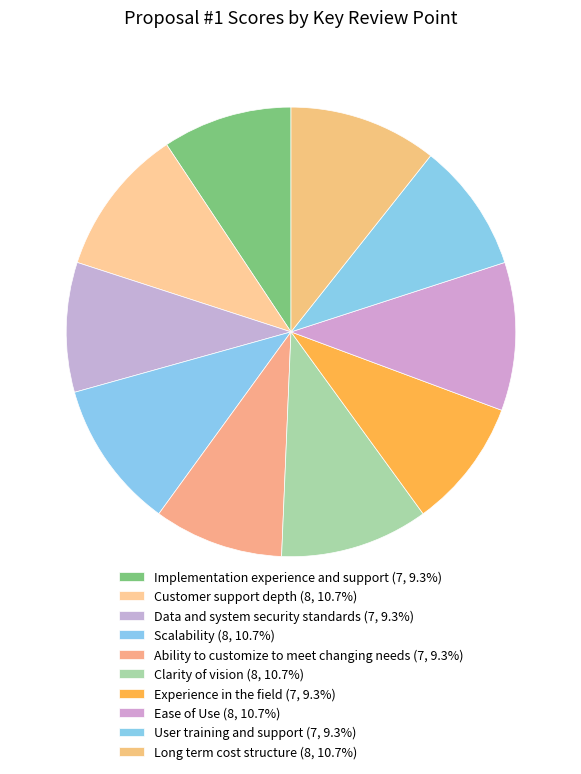

Is it true that Clarity of vision is 22% of the pie?

False